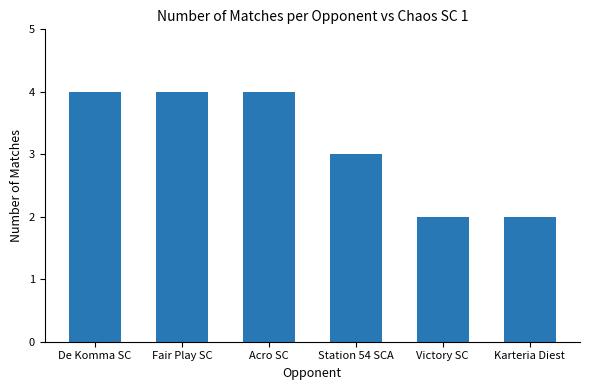

What is the minimum value shown in the chart?

2